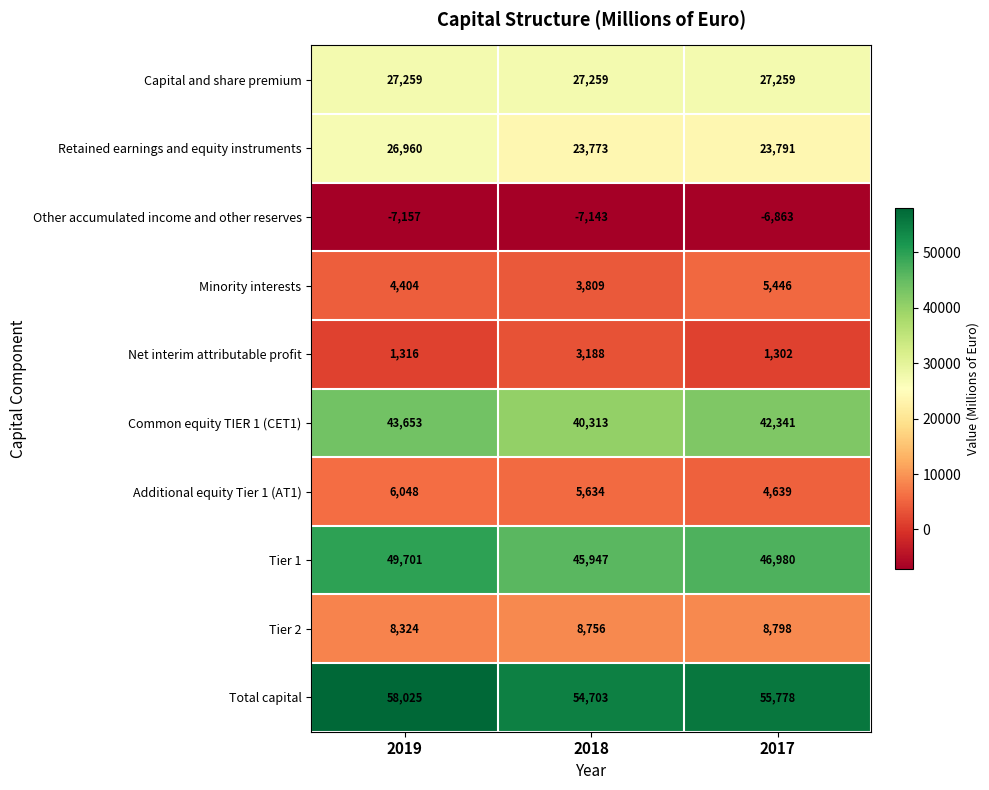

What is the difference between the highest and lowest values at 2017?

62641